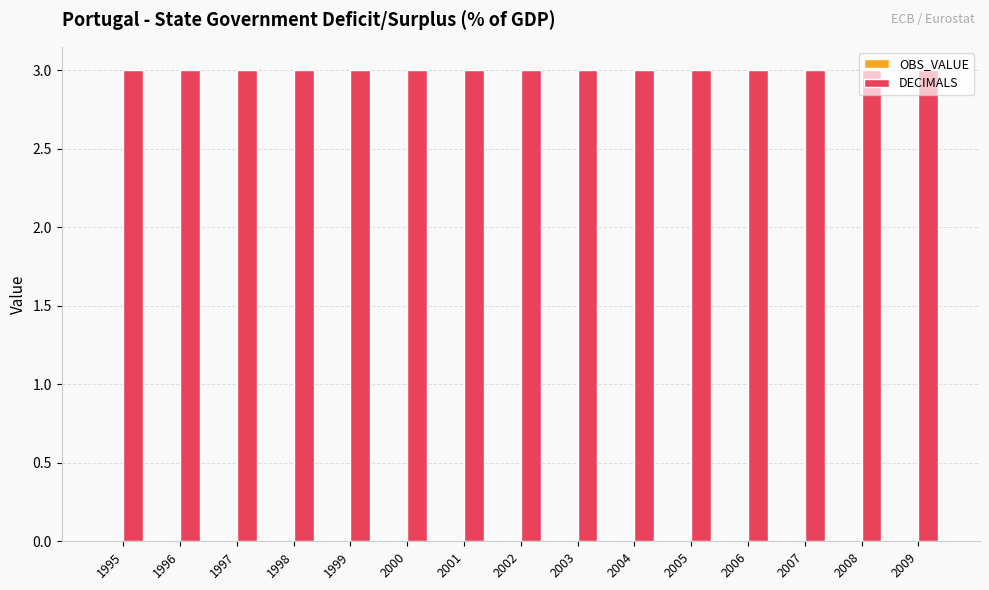

Rank the series at 2008 from highest to lowest value.

DECIMALS, OBS_VALUE